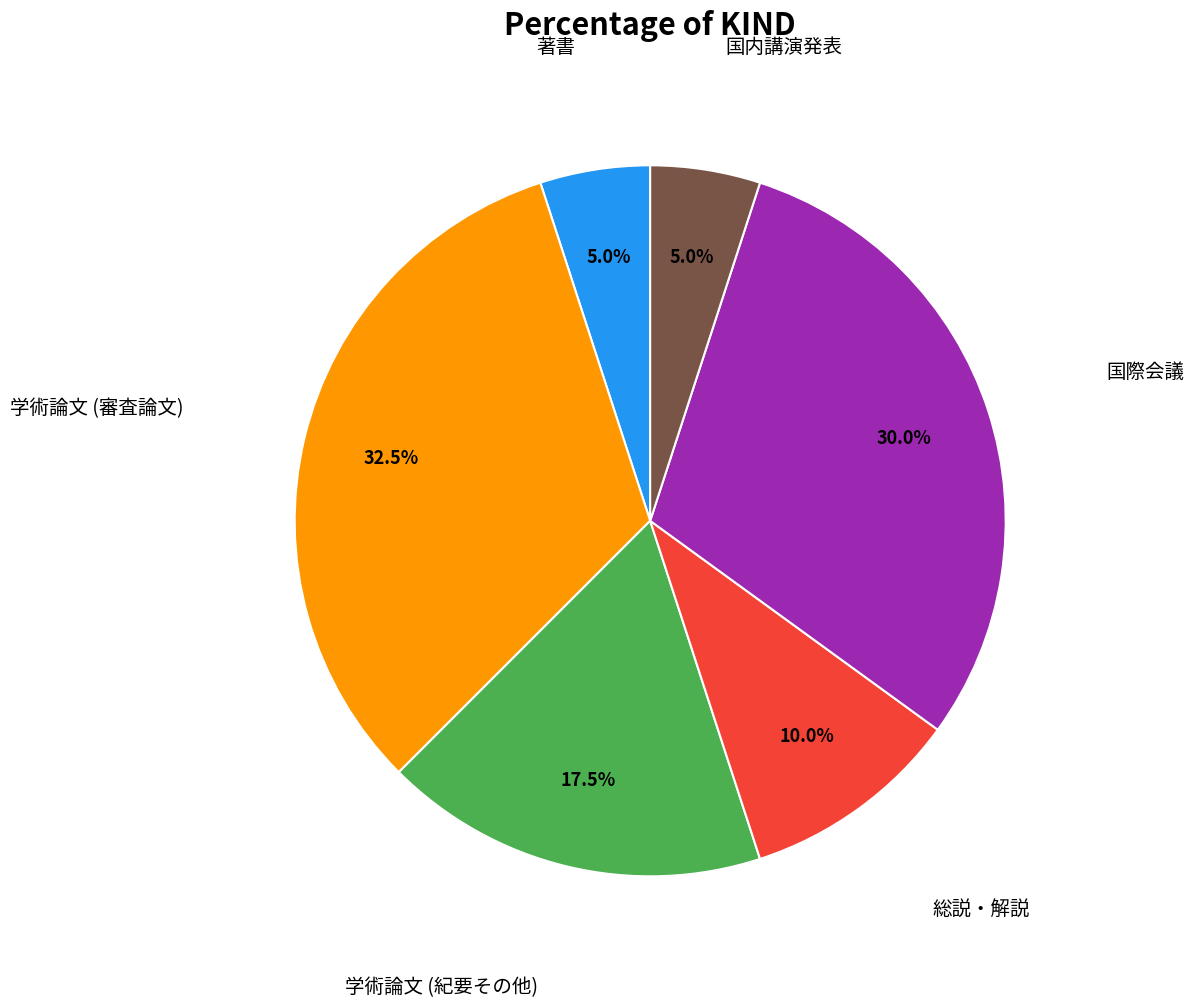

Is there any slice that represents more than half of the pie?

No